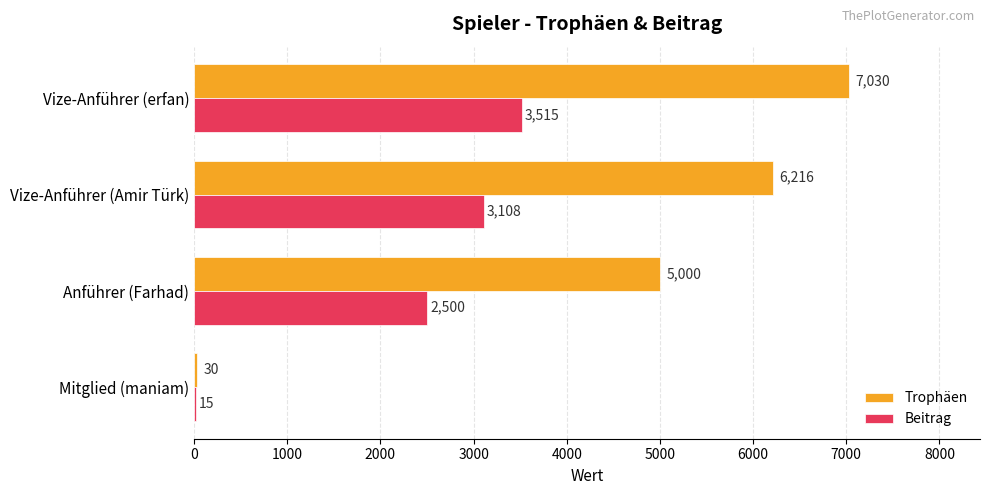

The Beitrag series shows 5871 at Vize-Anführer (erfan). True or false?

False